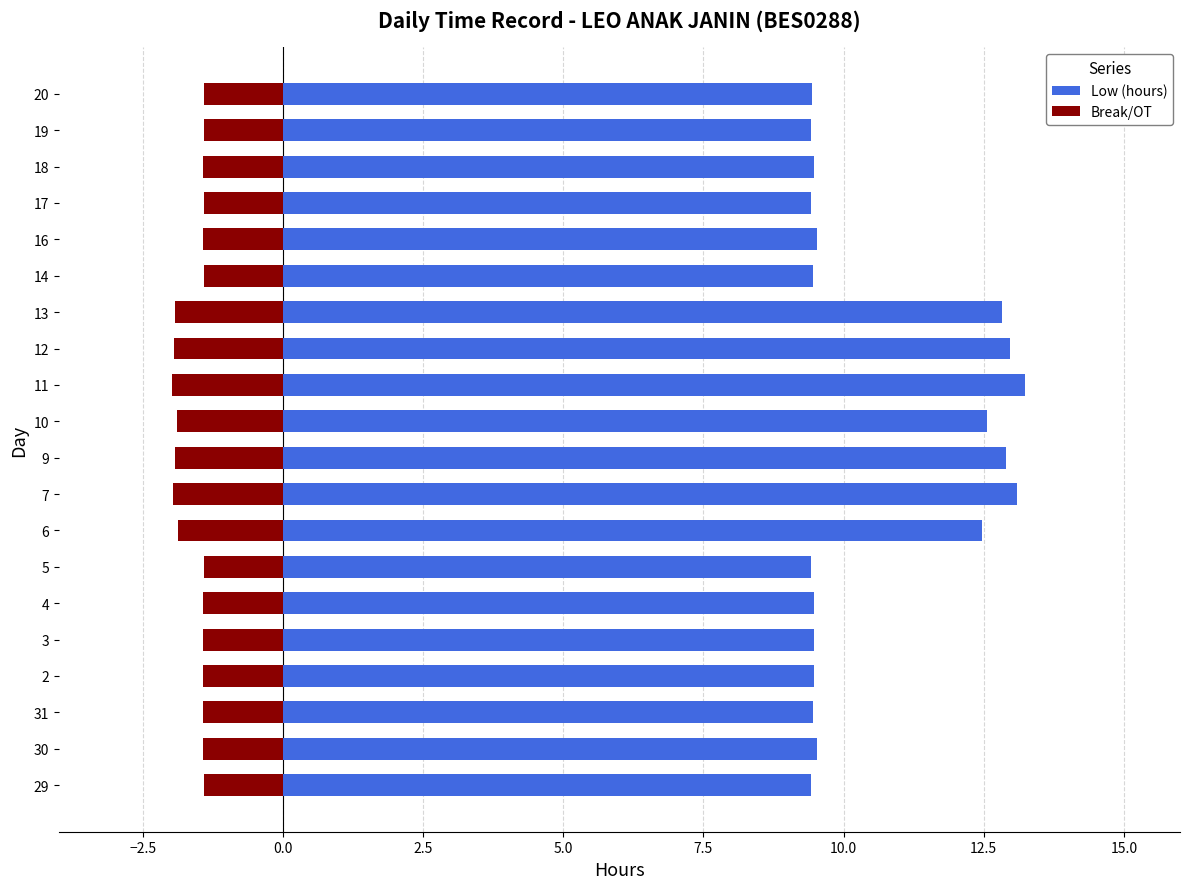

How many distinct data groups are displayed?

2